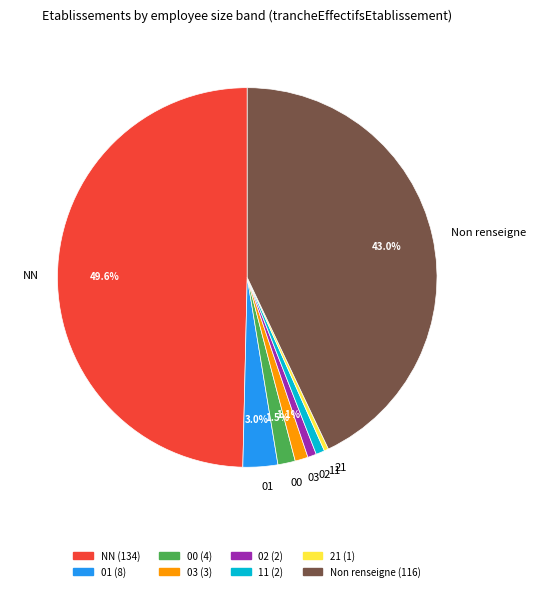

Is the sum of NN and 03 greater than half?

Yes